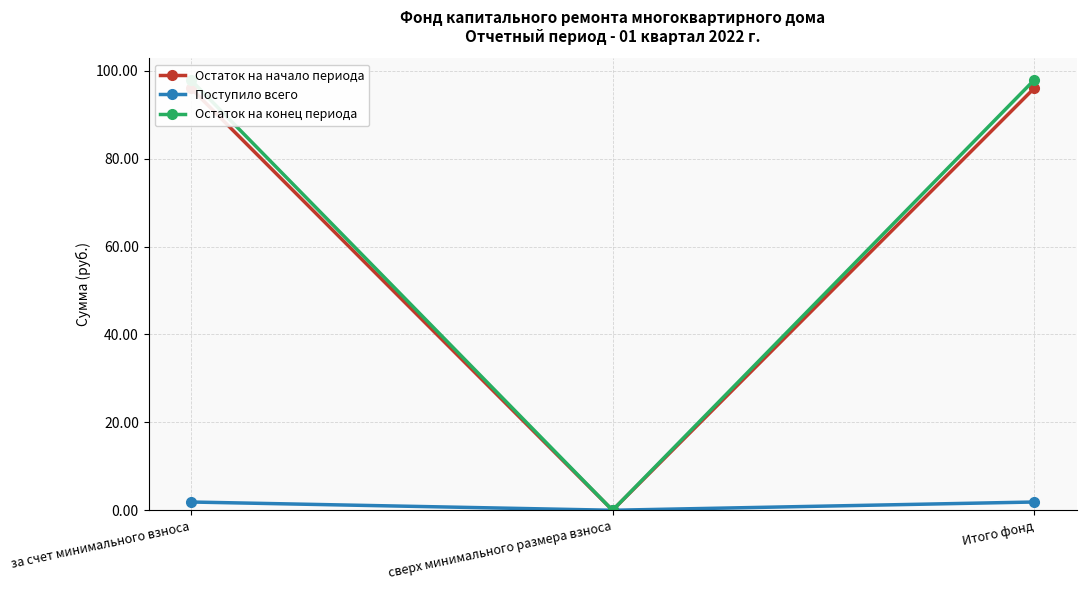

At which label does Остаток на начало периода first exceed 96?

за счет минимального взноса